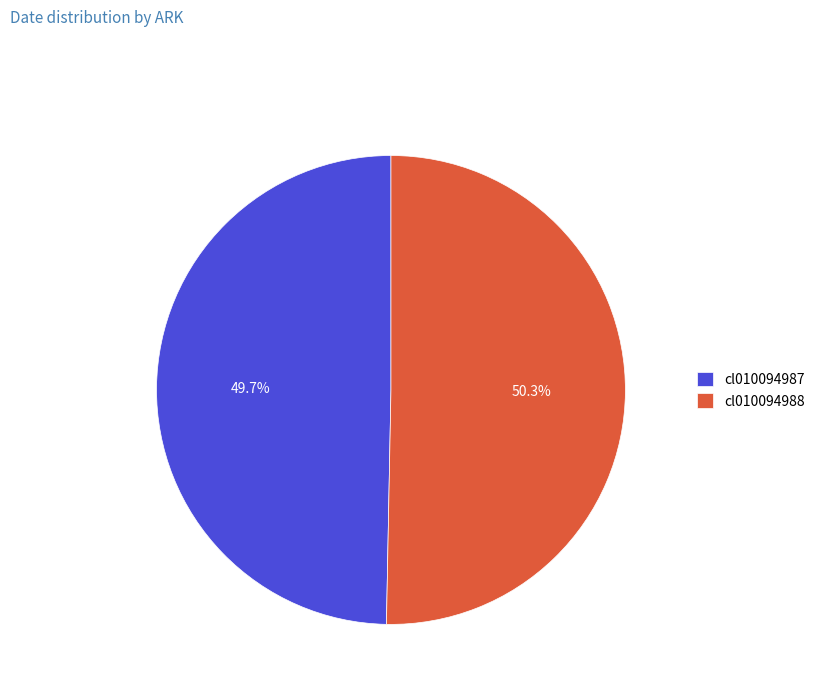

Is there a majority slice in this chart?

Yes